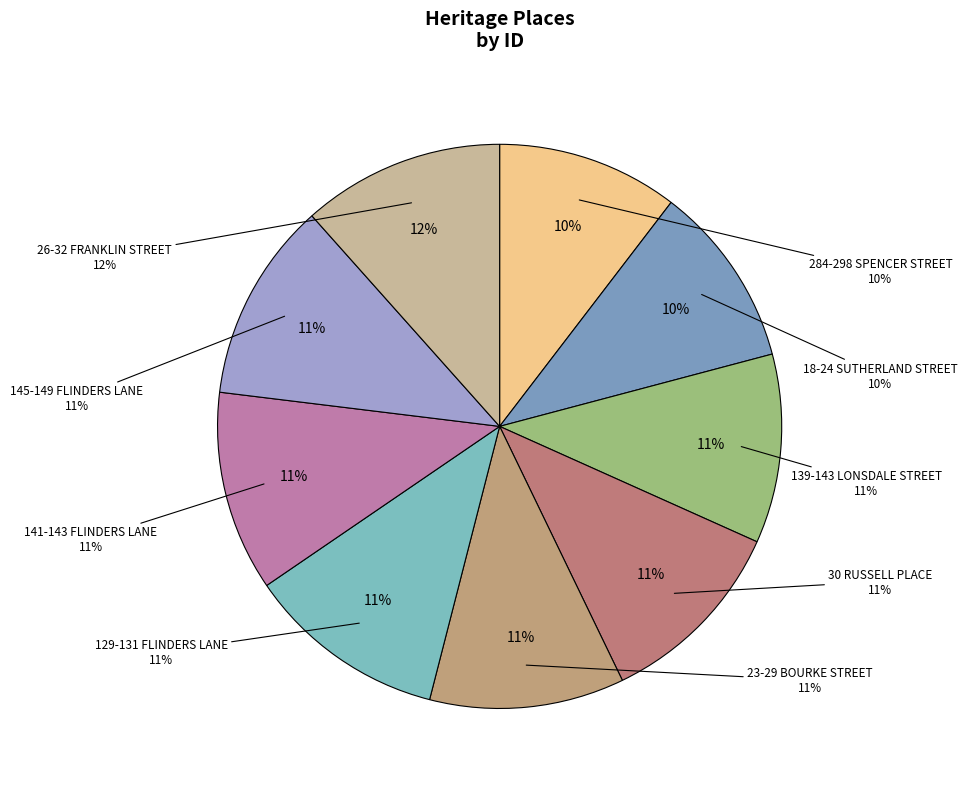

True or false: 141-143 FLINDERS LANE accounts for 11% of the total.

True